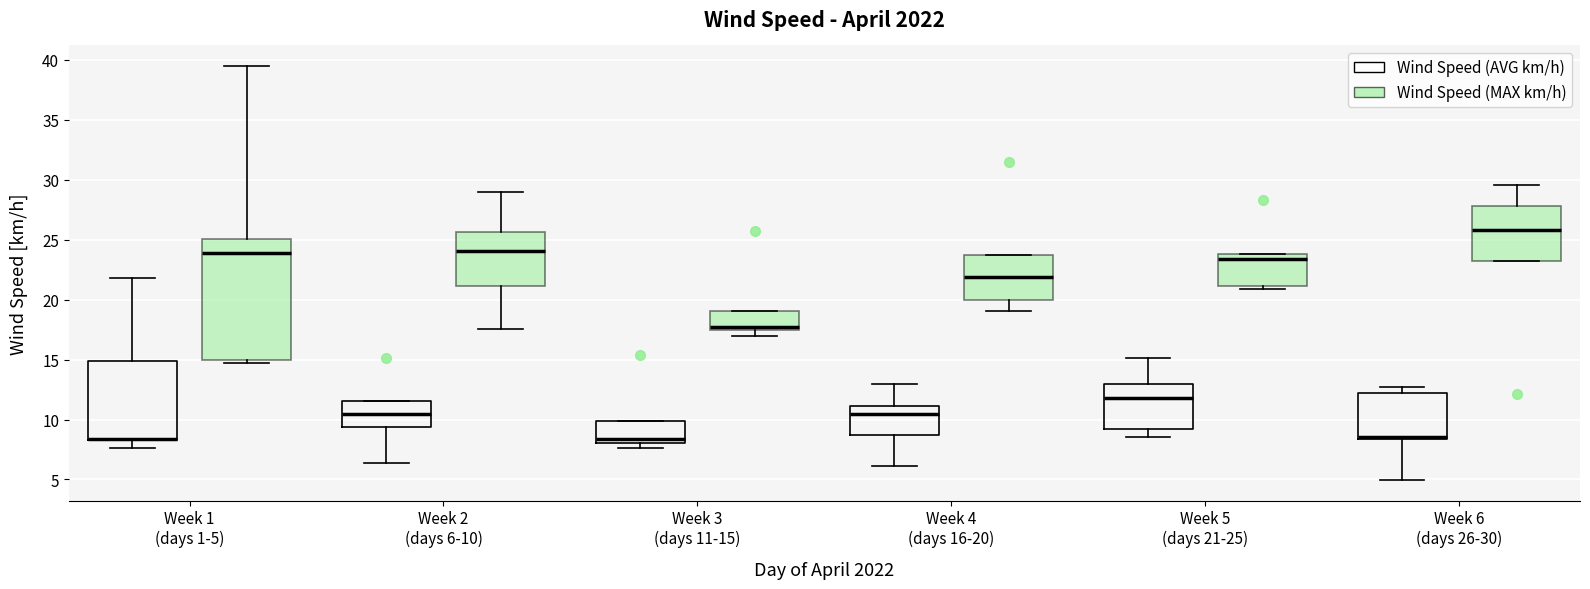

Reading left to right, transcribe this box plot: for each box, give where its median line is, the range the box spans, and where its two whiskers end, as read against the y-axis. The values are not printed on the chart, so give them approximately, as read against the axis.

Week 1 (days 1-5) (Wind Speed (AVG km/h)): median 8.5 (drawn on the box's lower edge), box 8.5 to 15.0, whiskers 7.5 to 22.0
Week 1 (days 1-5) (Wind Speed (MAX km/h)): median 24.0, box 15.0 to 25.0, whiskers 14.5 to 39.5
Week 2 (days 6-10) (Wind Speed (AVG km/h)): median 10.5, box 9.5 to 11.5, whiskers 6.5 to 11.5
Week 2 (days 6-10) (Wind Speed (MAX km/h)): median 24.0, box 21.0 to 25.5, whiskers 17.5 to 29.0
Week 3 (days 11-15) (Wind Speed (AVG km/h)): median 8.5, box 8.0 to 10.0, whiskers 7.5 to 10.0
Week 3 (days 11-15) (Wind Speed (MAX km/h)): median 18.0, box 17.5 to 19.0, whiskers 17.0 to 19.0
Week 4 (days 16-20) (Wind Speed (AVG km/h)): median 10.5, box 8.5 to 11.0, whiskers 6.0 to 13.0
Week 4 (days 16-20) (Wind Speed (MAX km/h)): median 22.0, box 20.0 to 23.5, whiskers 19.0 to 23.5
Week 5 (days 21-25) (Wind Speed (AVG km/h)): median 12.0, box 9.0 to 13.0, whiskers 8.5 to 15.0
Week 5 (days 21-25) (Wind Speed (MAX km/h)): median 23.5, box 21.0 to 24.0, whiskers 21.0 (just below the box's lower edge) to 24.0
Week 6 (days 26-30) (Wind Speed (AVG km/h)): median 8.5 (drawn on the box's lower edge), box 8.5 to 12.0, whiskers 5.0 to 12.5
Week 6 (days 26-30) (Wind Speed (MAX km/h)): median 26.0, box 23.0 to 28.0, whiskers 23.0 to 29.5